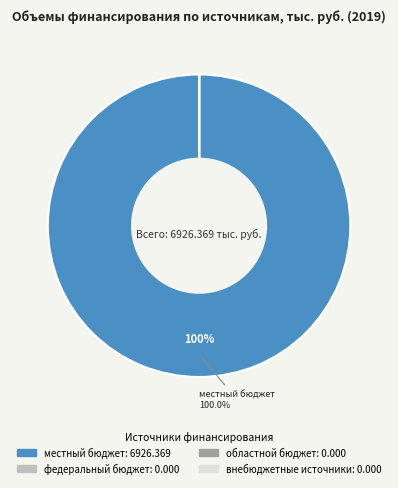

Which slice is the largest?

местный бюджет